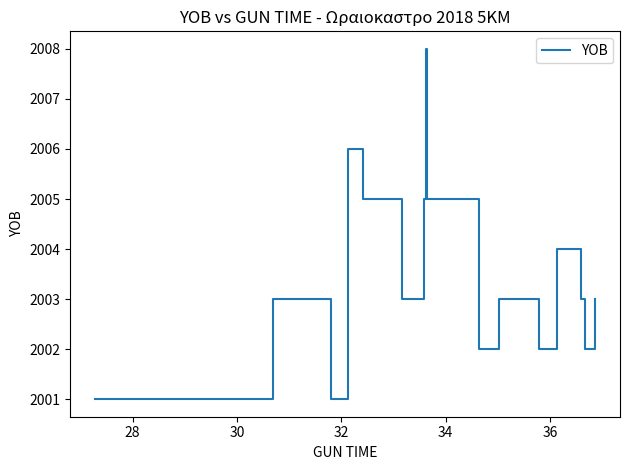

True or false: the data has more than 2 interior local peaks.

True